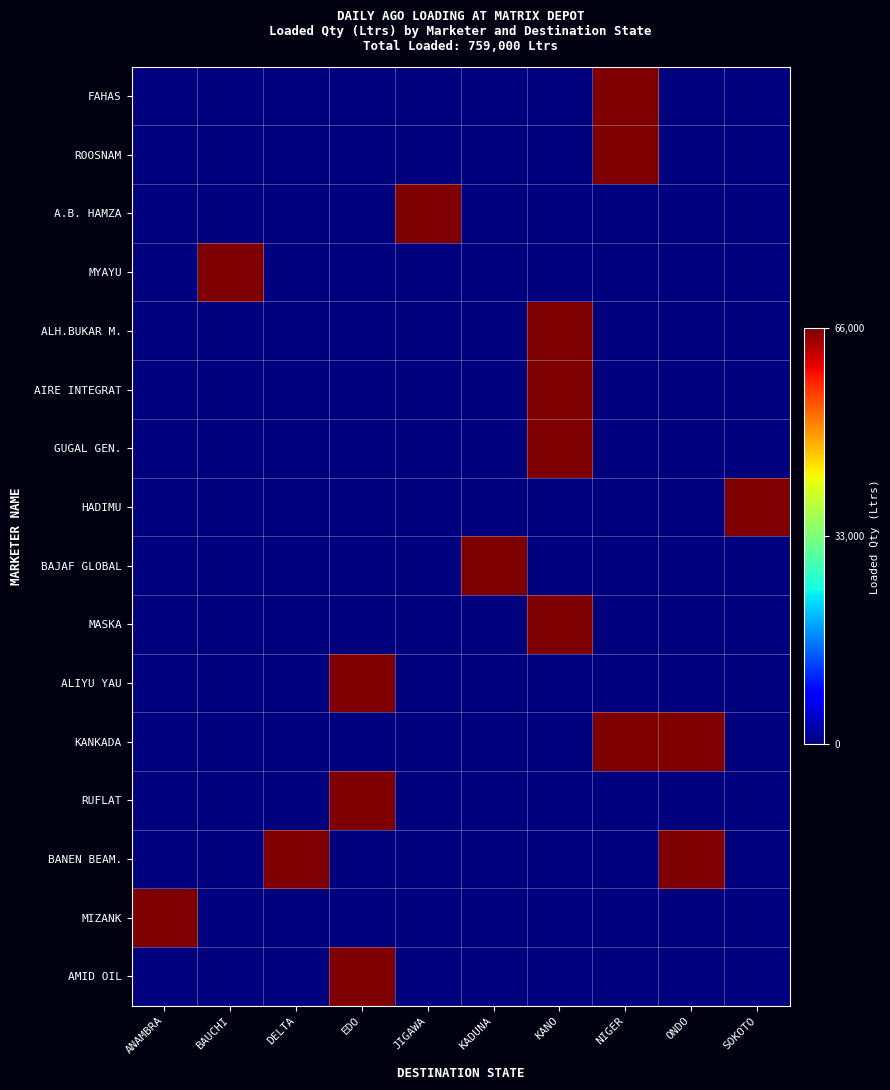

Which label corresponds to the largest value in the chart?

NIGER